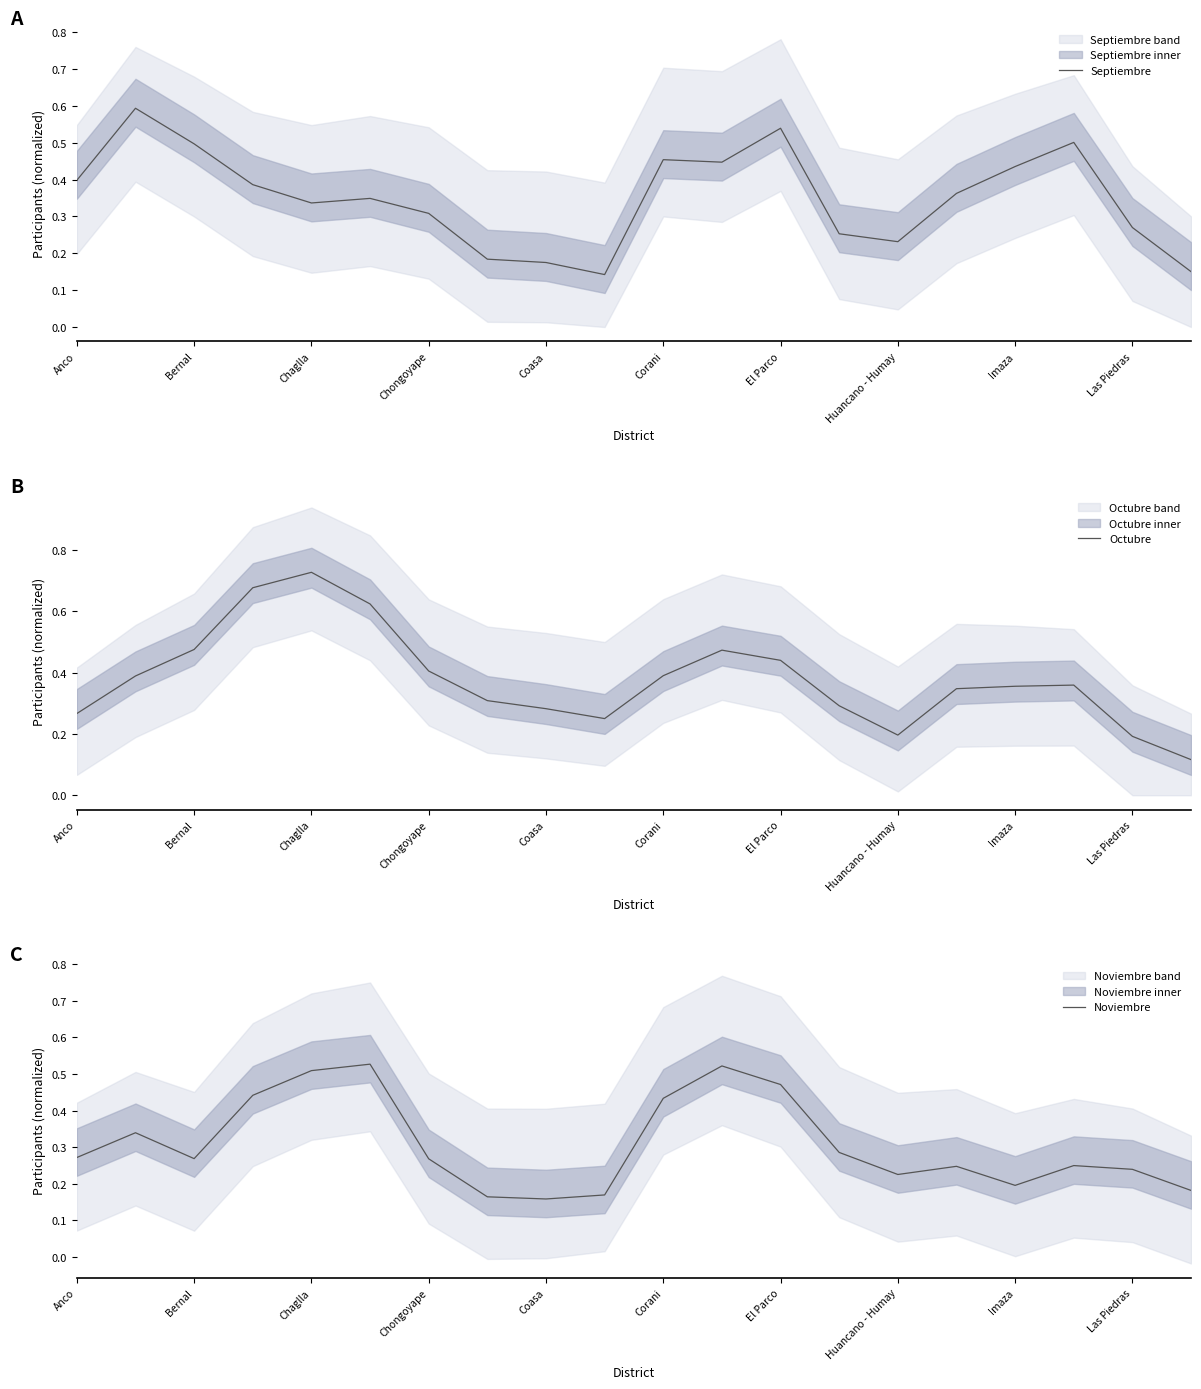

What is the sum of all Octubre values?

7.6